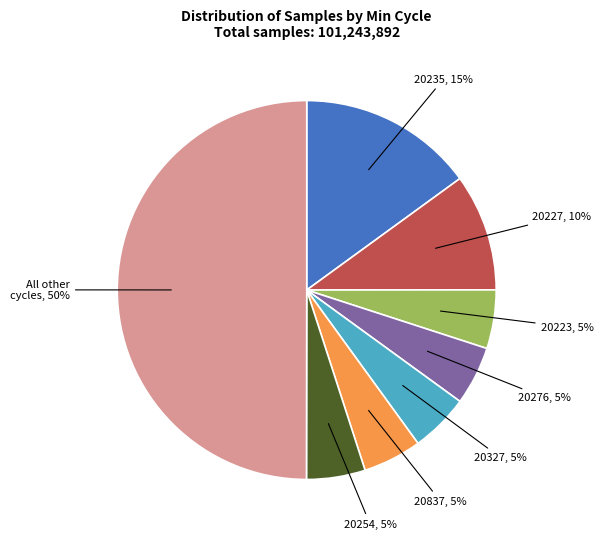

To the nearest percent, what is the difference between the largest and smallest slice percentages?

45%